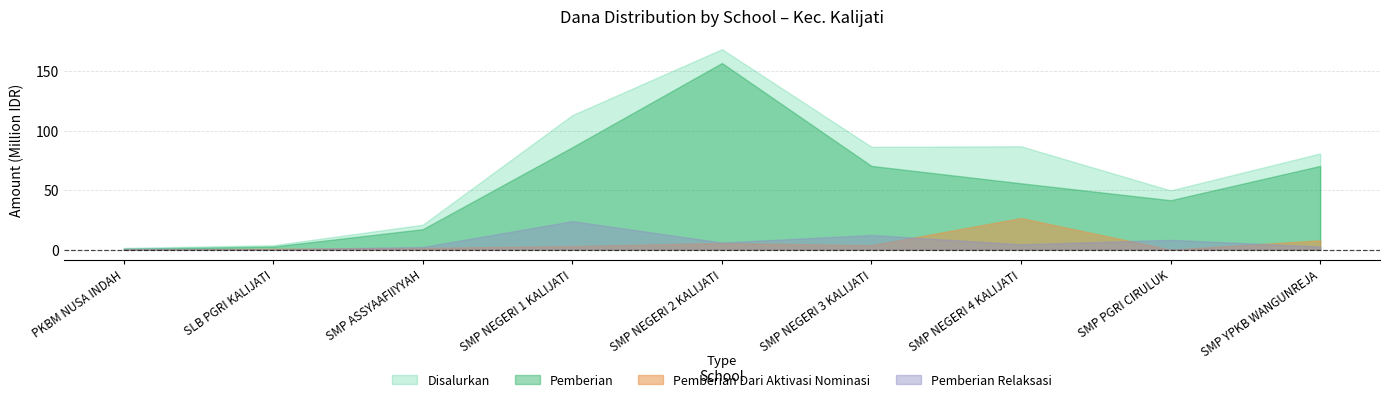

What position from the left is SLB PGRI KALIJATI?

2